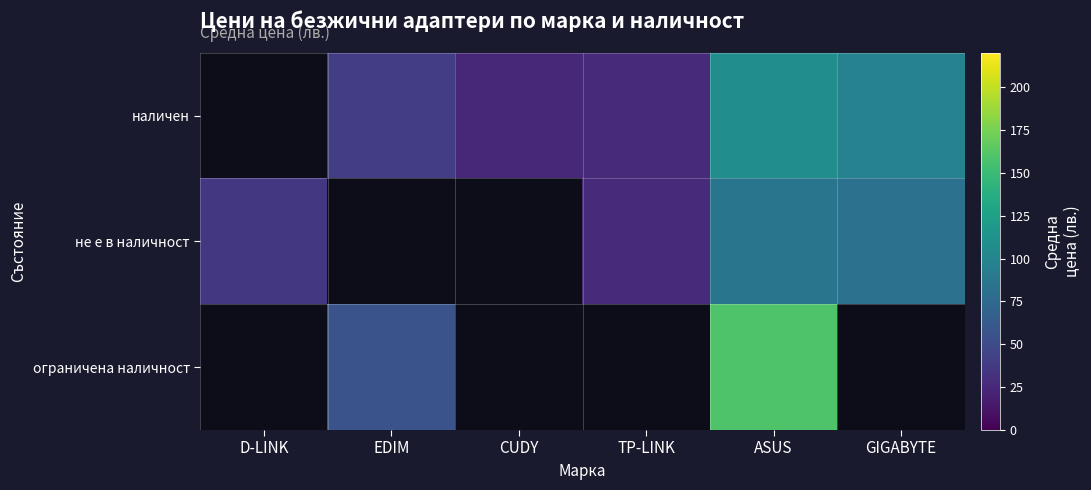

Between CUDY and GIGABYTE, which is larger?

GIGABYTE